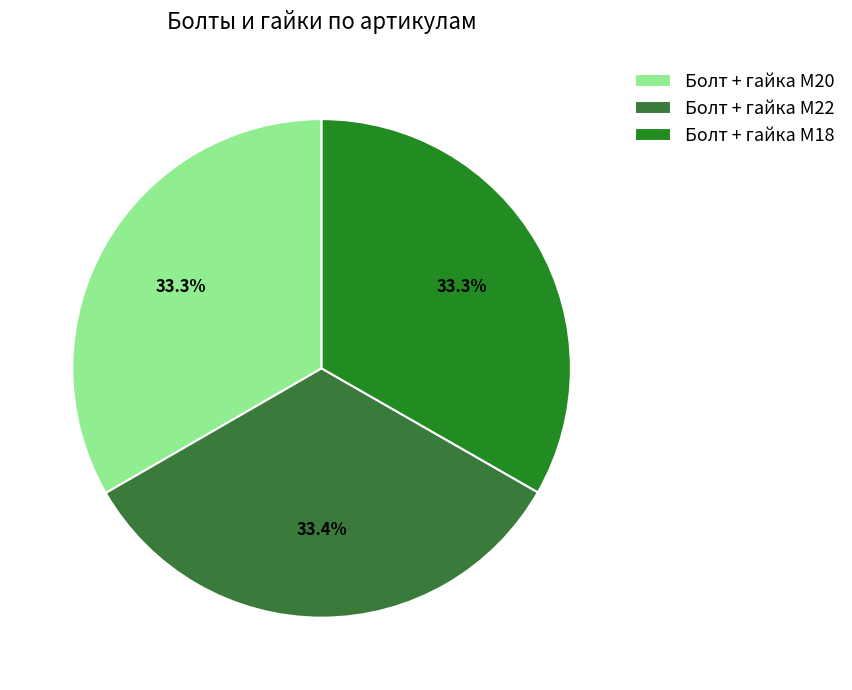

Which has a higher value, Болт + гайка M18 or Болт + гайка M22?

Болт + гайка M22